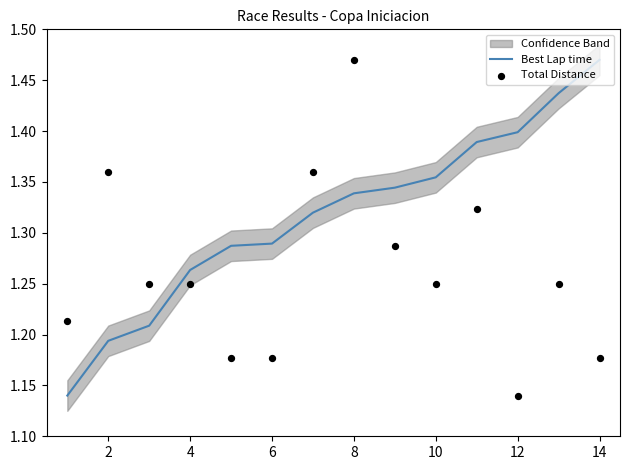

At how many categories does at least one series exceed 1?

14